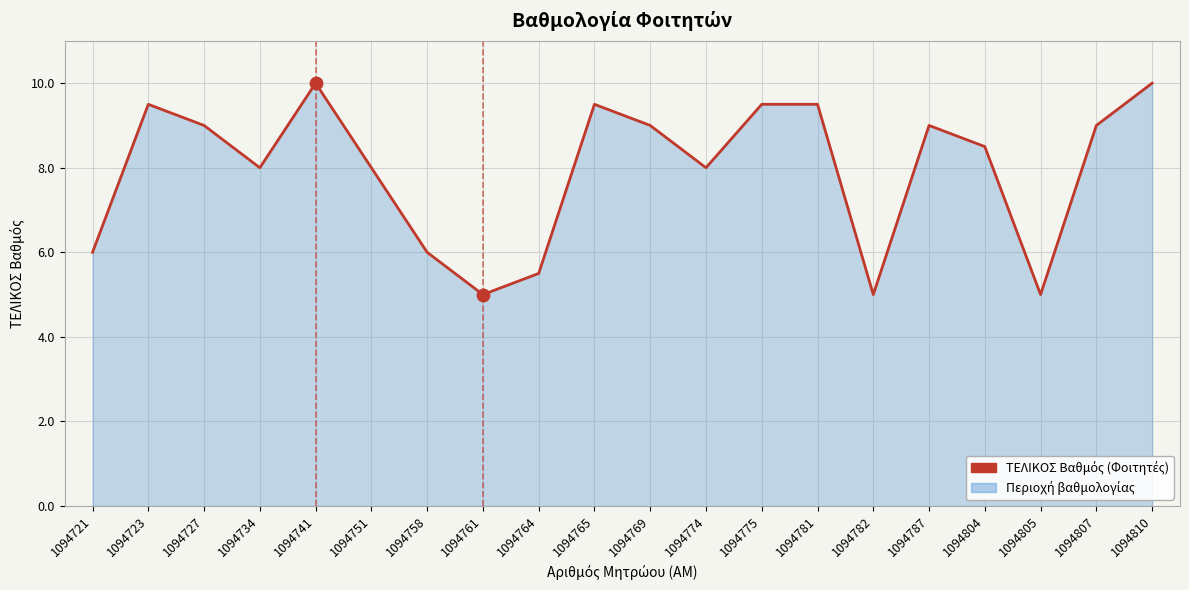

Between 1094782 and 1094758, which is larger?

1094758